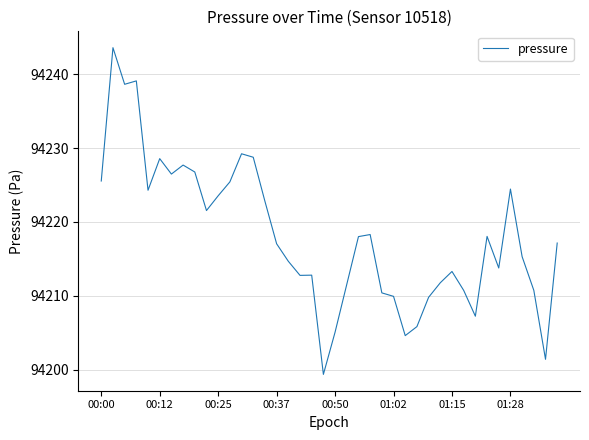

What is the smallest value displayed?

94199.3